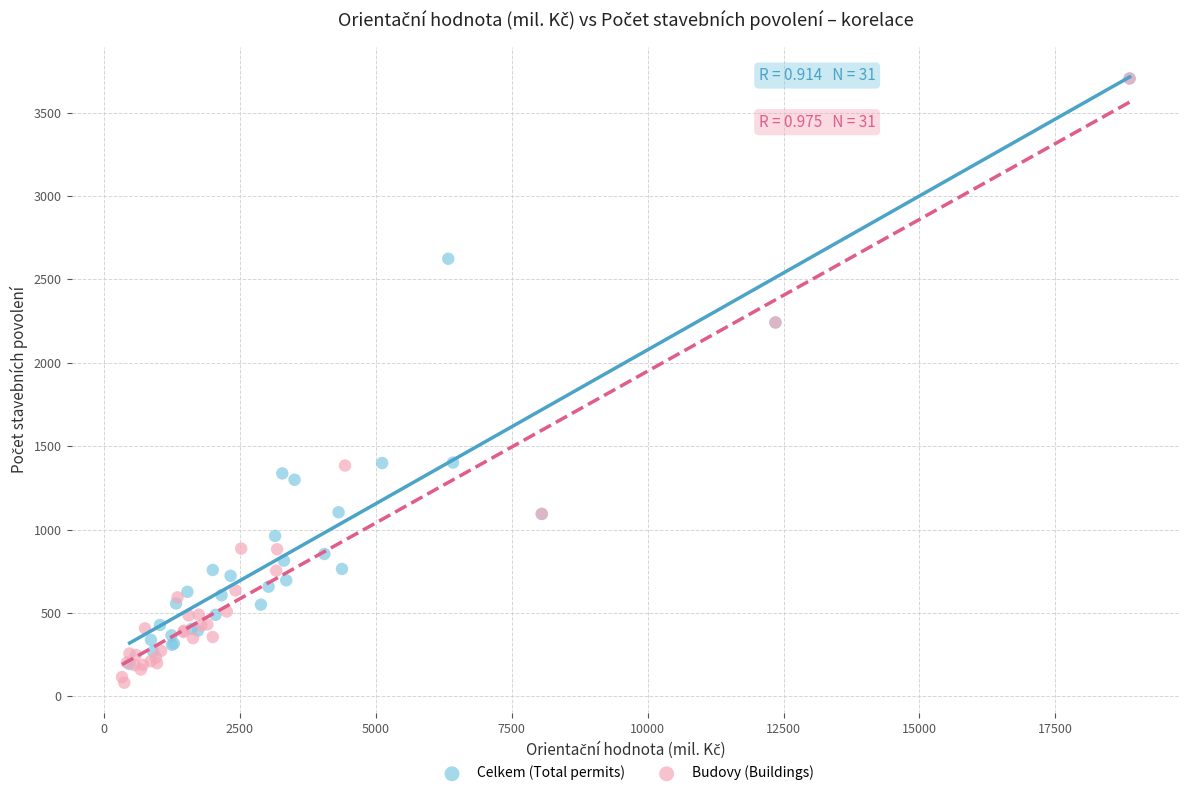

Which series has the largest Y range (max minus min)?

Budovy (Buildings)